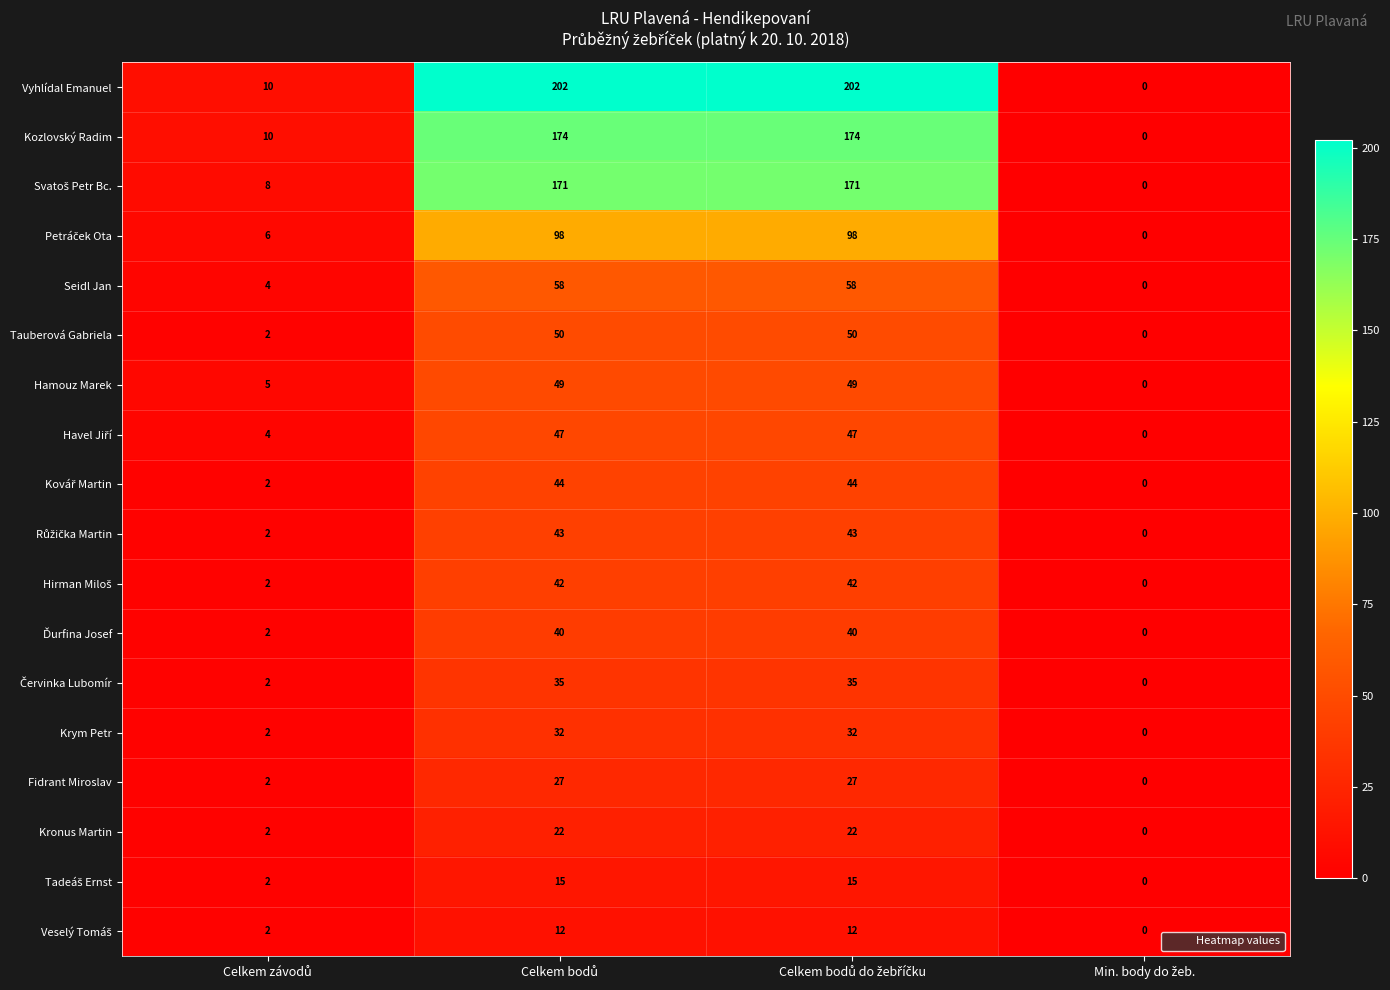

What is the maximum value shown in the chart?

202